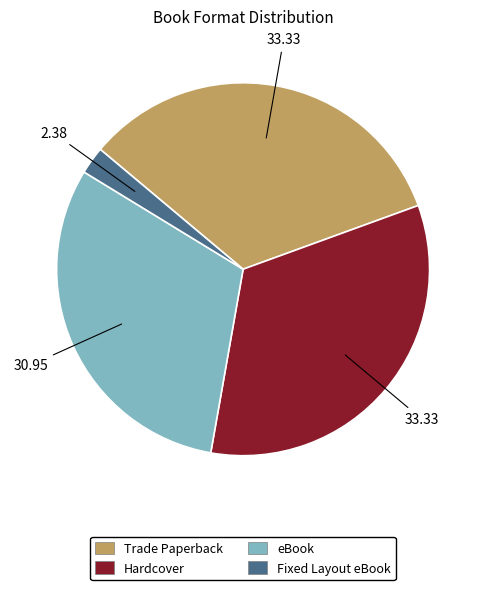

Is the sum of Hardcover and eBook greater than half?

Yes